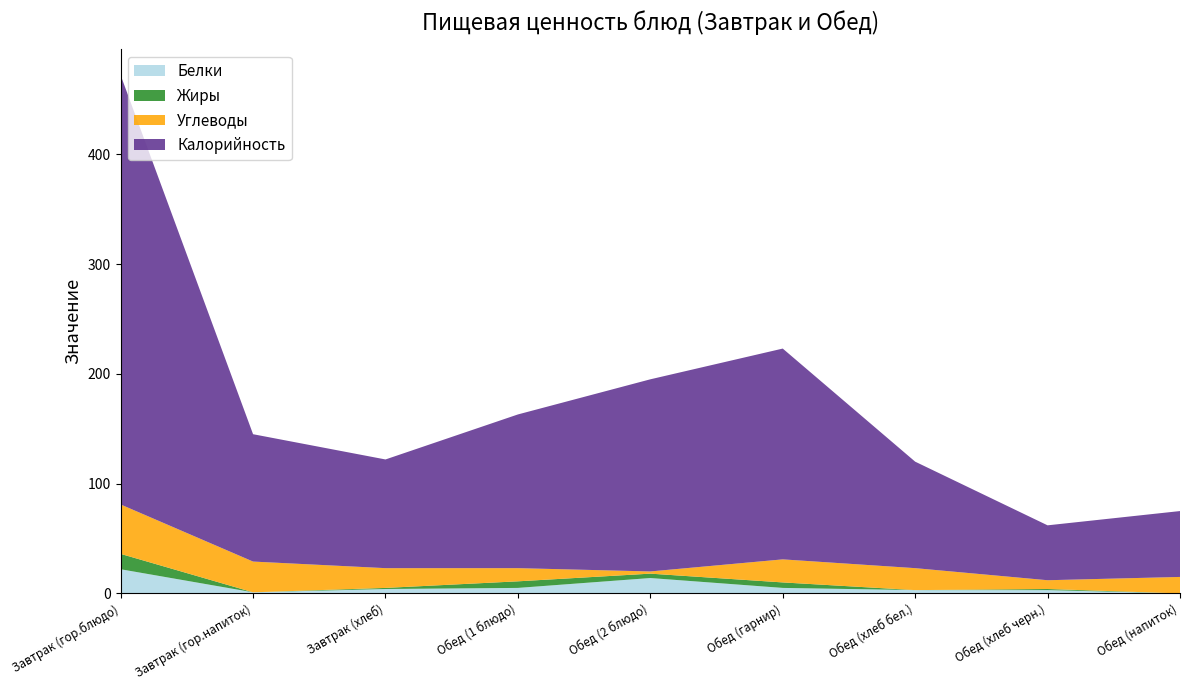

Reading left to right, transcribe all the data shown in this chart.

Белки: 22	1	4	5	14	5	3	3	0
Жиры: 14	0	1	6	4	5	0	1	0
Углеводы: 45	28	18	12	2	21	20	8	15
Калорийность: 391	116	99	140	175	192	97	50	60